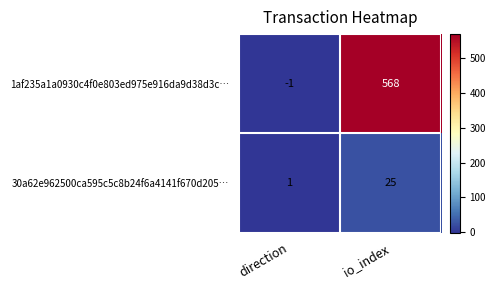

What is the difference between the 1af235a1a0930c4f0e803ed975e916da9d38d3c… values at io_index and direction?

569